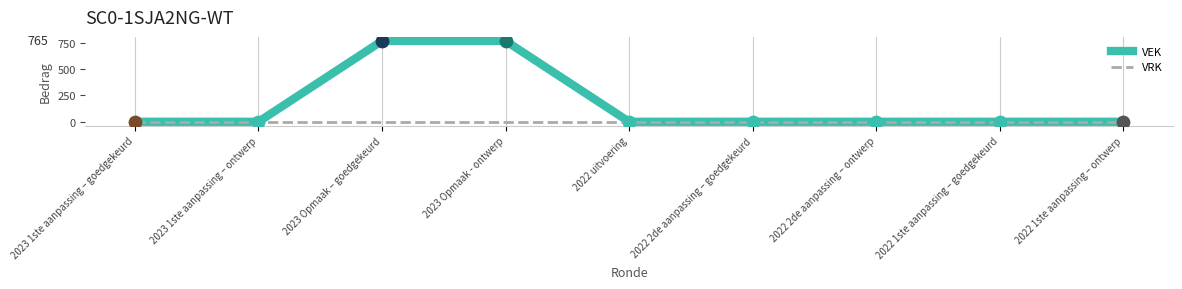

Which series has the largest range (max minus min)?

VEK